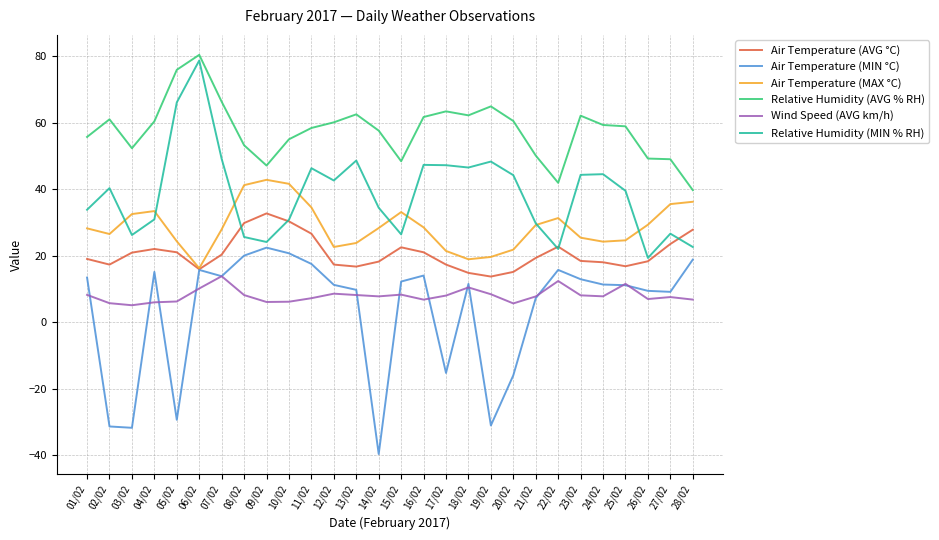

Rank the series by their maximum value, from lowest to highest.

Wind Speed (AVG km/h), Air Temperature (MIN °C), Air Temperature (AVG °C), Air Temperature (MAX °C), Relative Humidity (MIN % RH), Relative Humidity (AVG % RH)